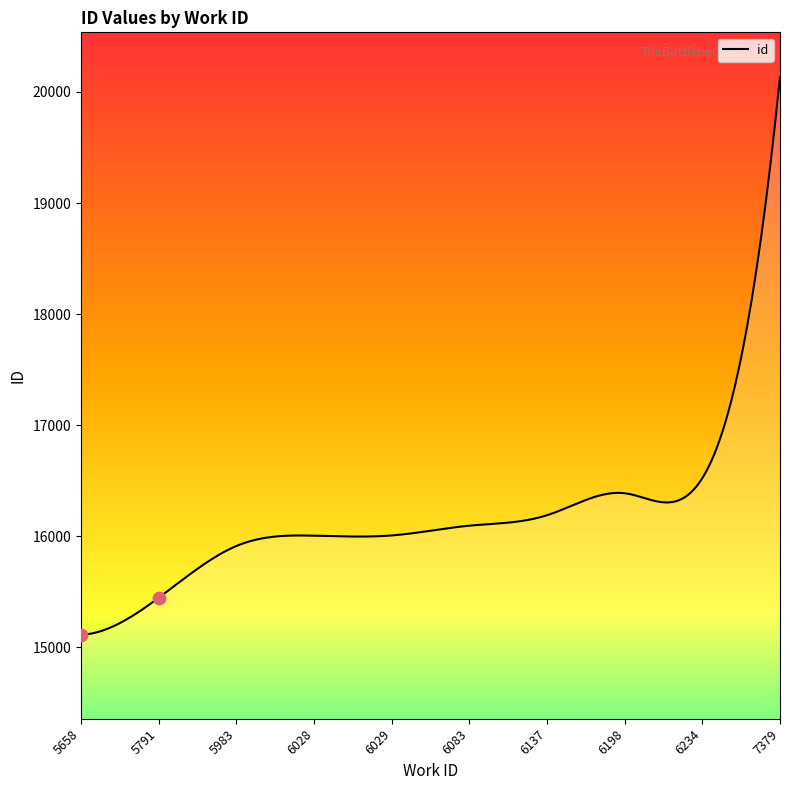

What is the change in value from 5983 to 7379?

+4221